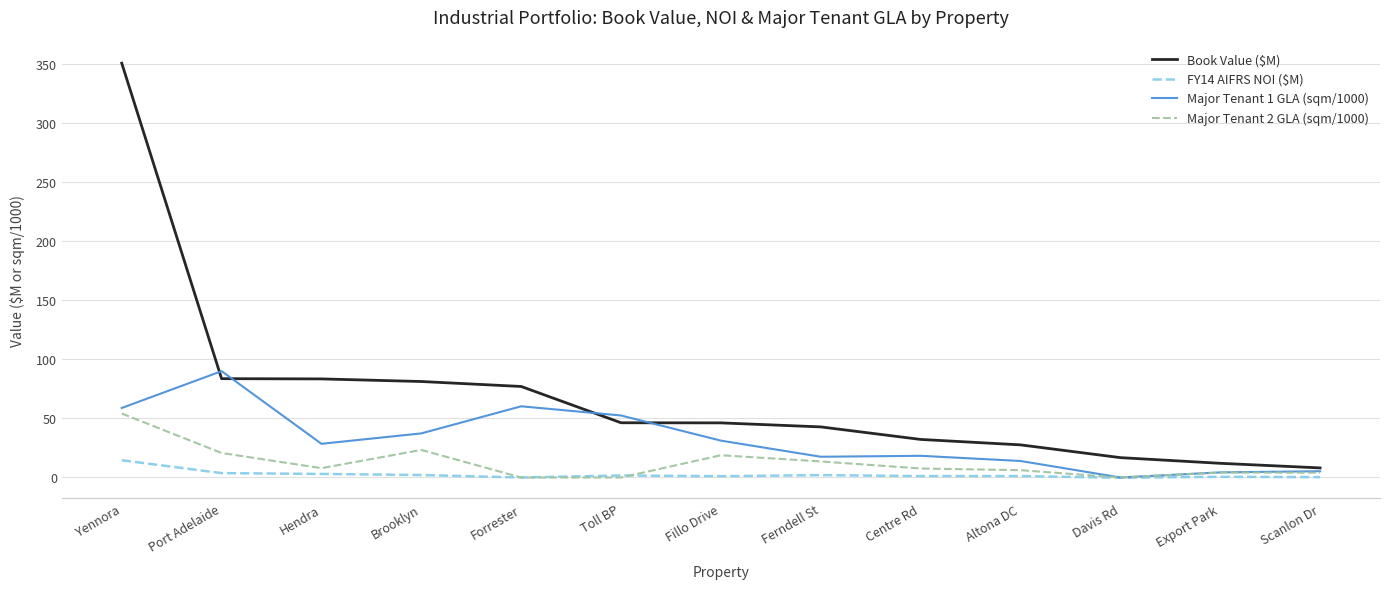

Between Fillo Drive and Altona DC, which series saw the biggest shift?

Book Value ($M)